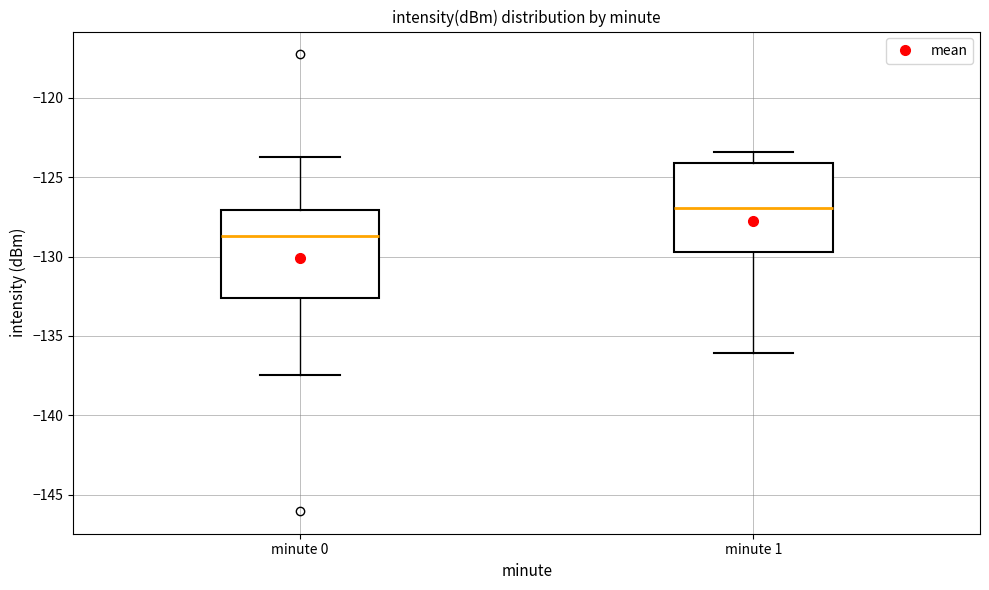

Reading left to right, transcribe this box plot: for each box, give where its median line is, the range the box spans, and where its two whiskers end, as read against the y-axis. The values are not printed on the chart, so give them approximately, as read against the axis.

minute 0: median -128.5, box -132.5 to -127.0, whiskers -137.5 to -124.0
minute 1: median -127.0, box -129.5 to -124.0, whiskers -136.0 to -123.5